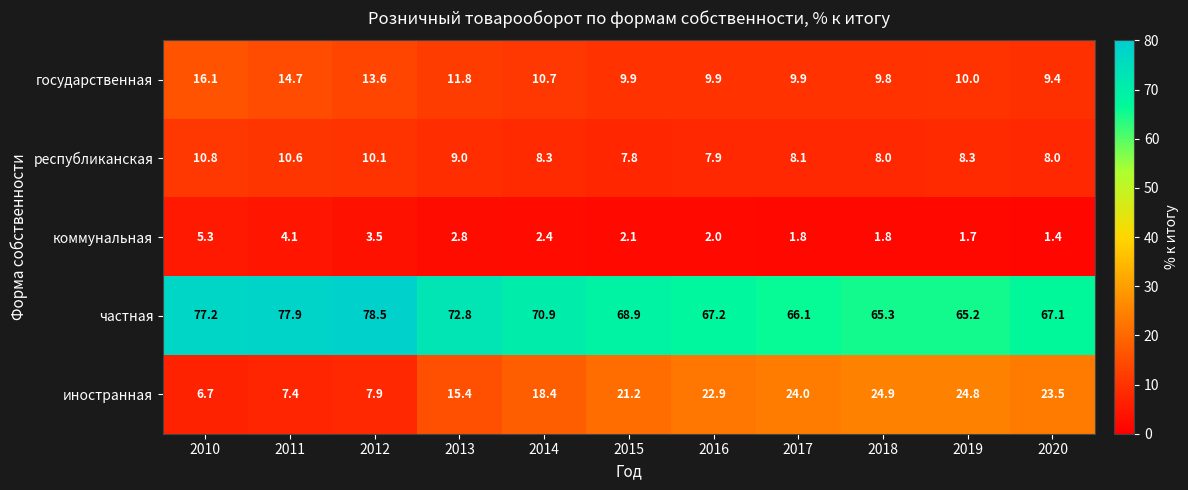

List the series in order of their peak value, lowest first.

коммунальная, республиканская, государственная, иностранная, частная